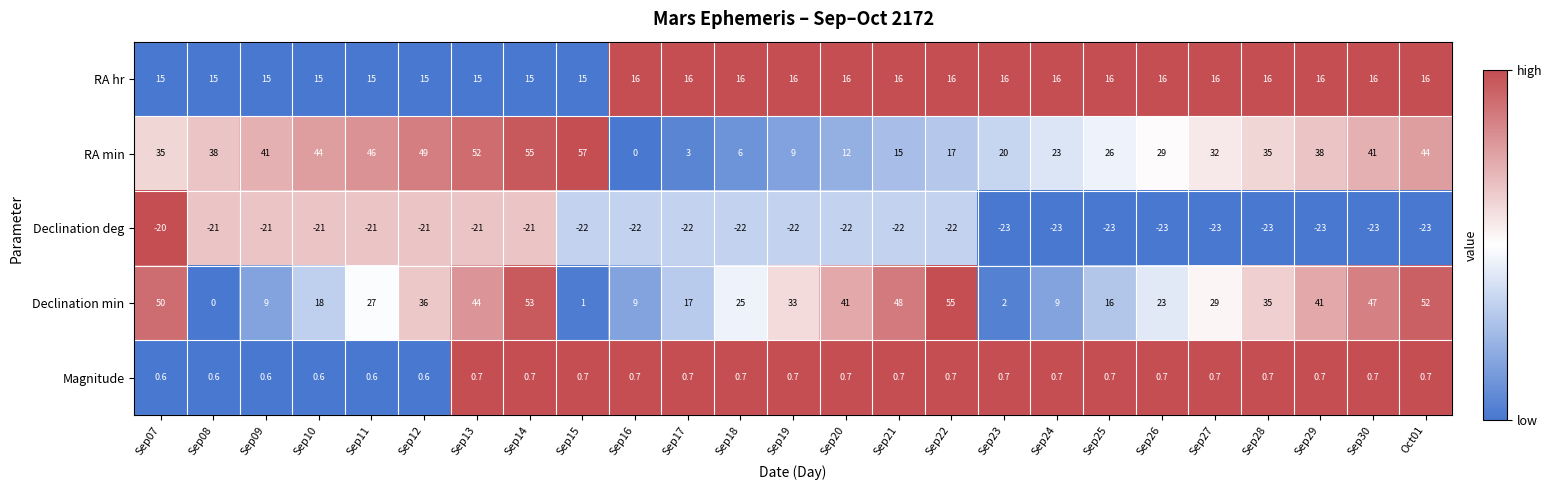

What is the total value across all series at Sep16?

3.7